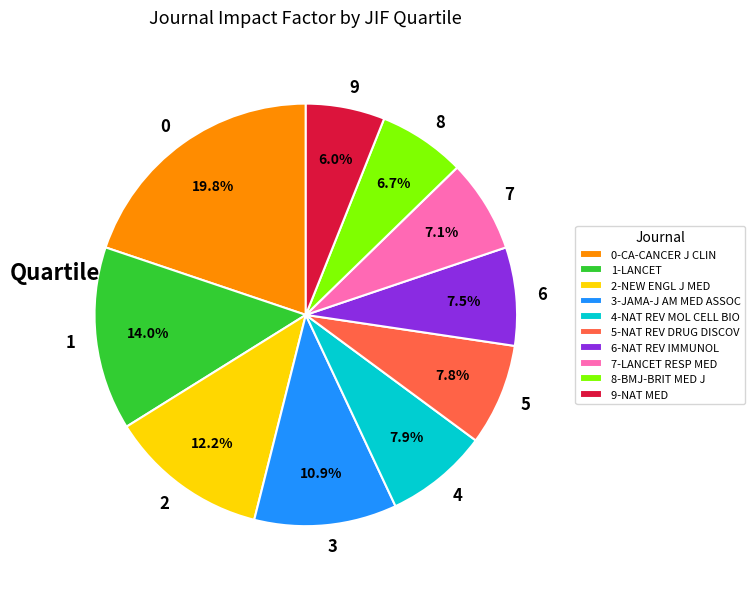

How many segments does this pie chart have?

10